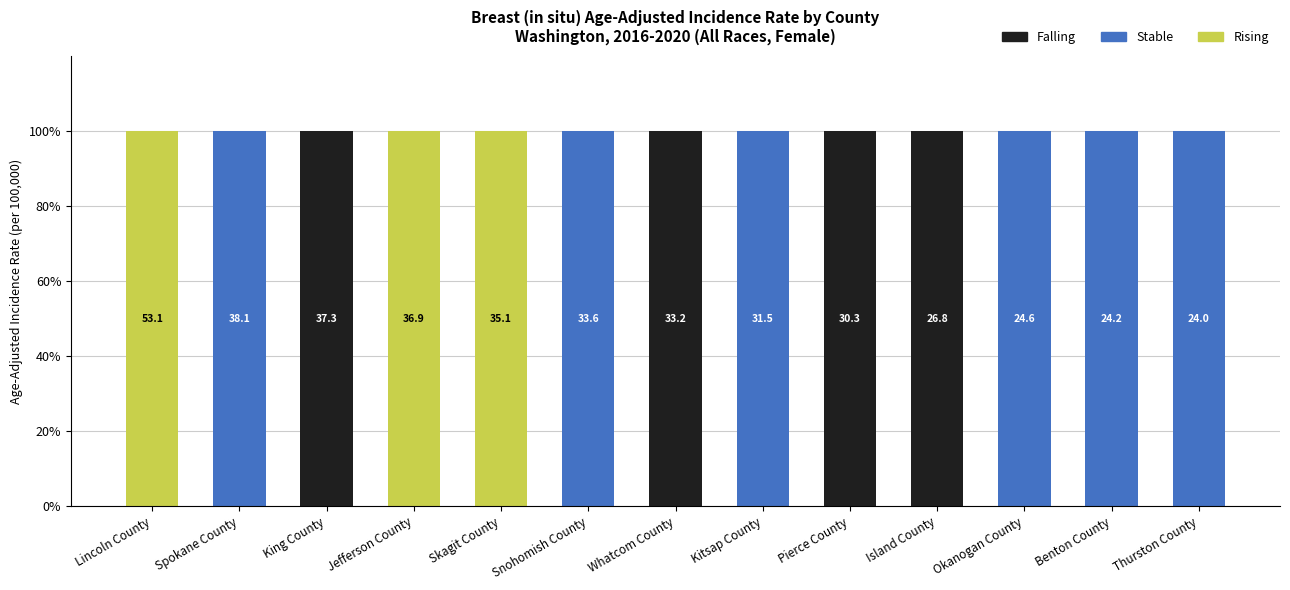

What is the total value across all series at Lincoln County?

100